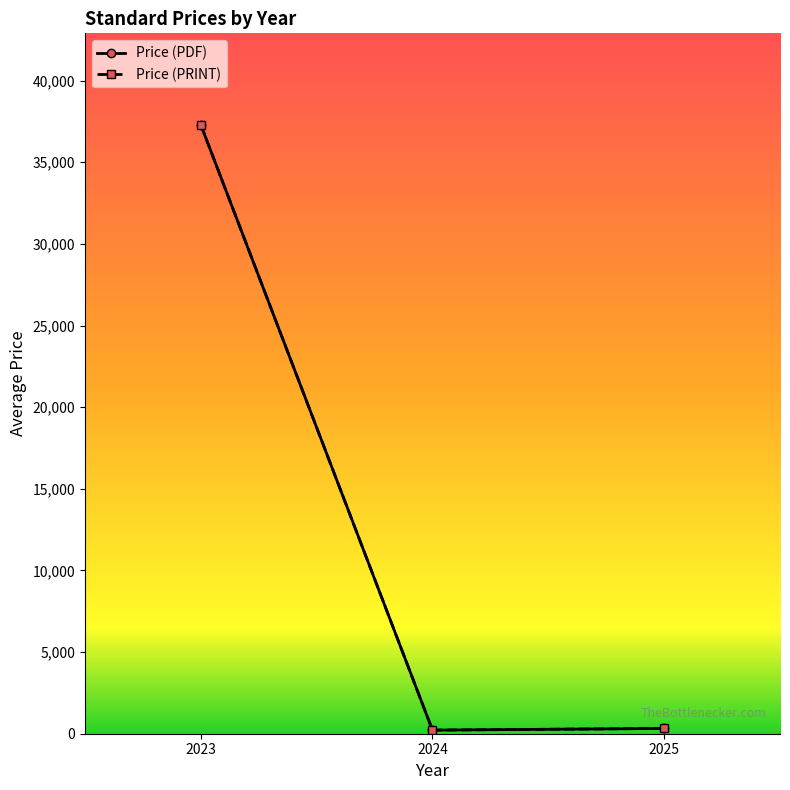

At which category does the chart reach its peak across all series?

2023